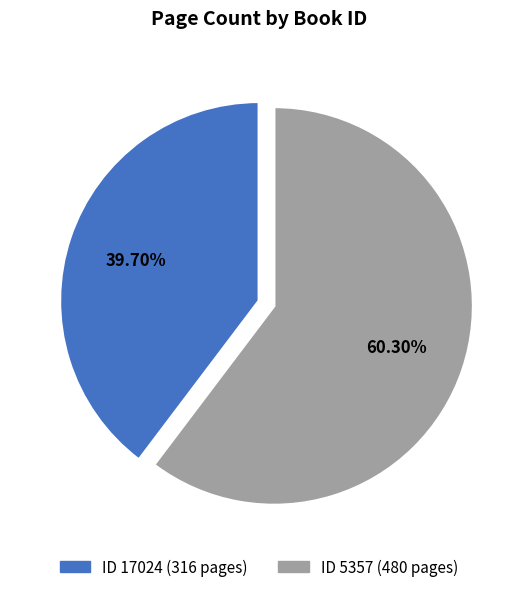

Rank the categories by value from highest to lowest.

ID 5357 (480 pages), ID 17024 (316 pages)